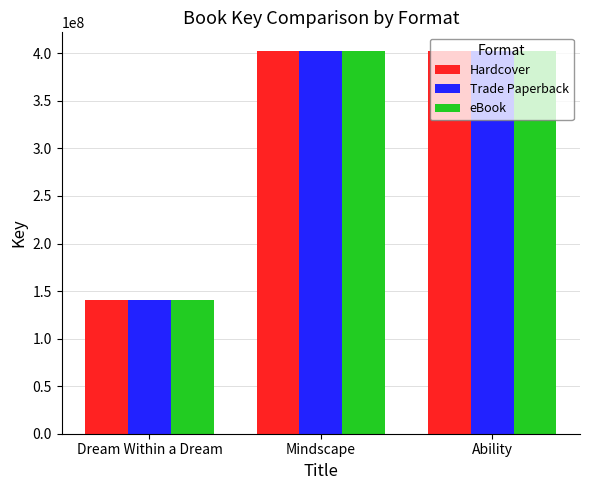

What is the total value across all series at Dream Within a Dream?

421439520